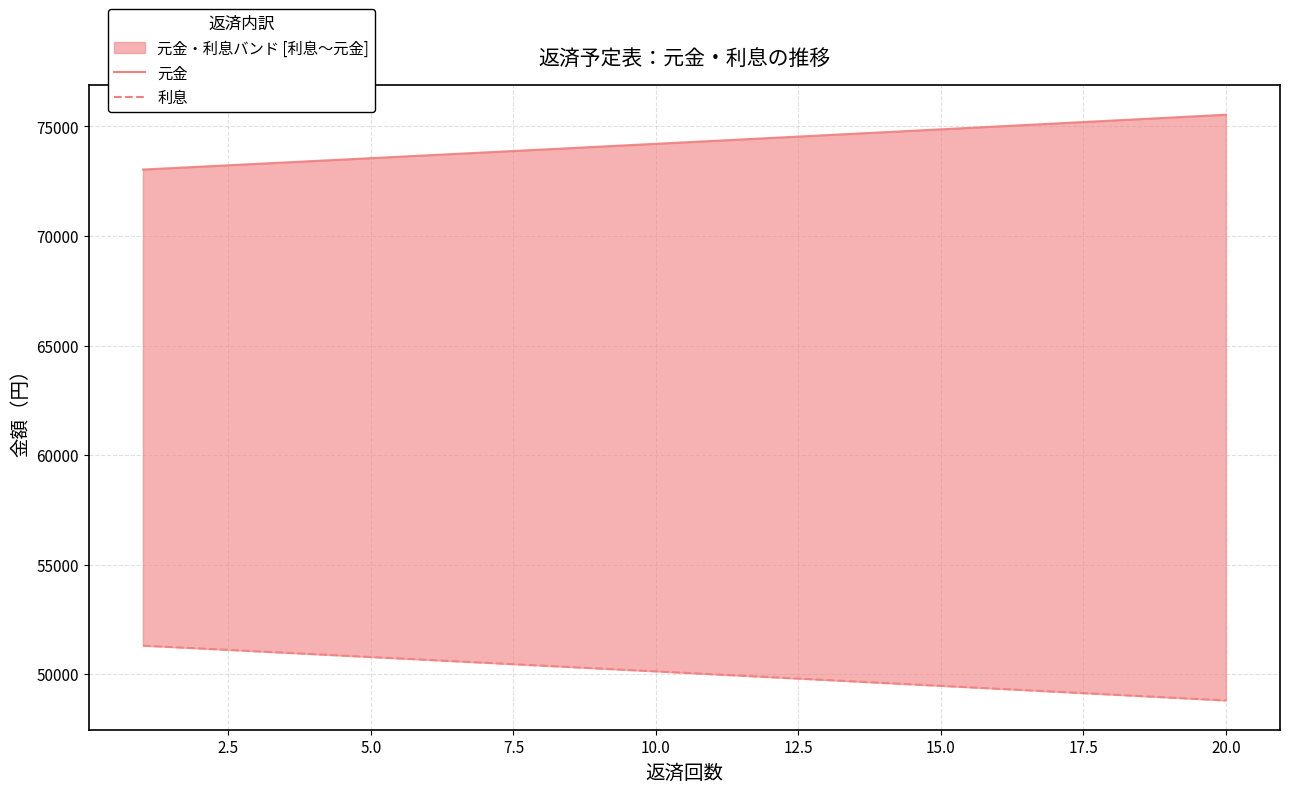

How many distinct data groups are displayed?

2